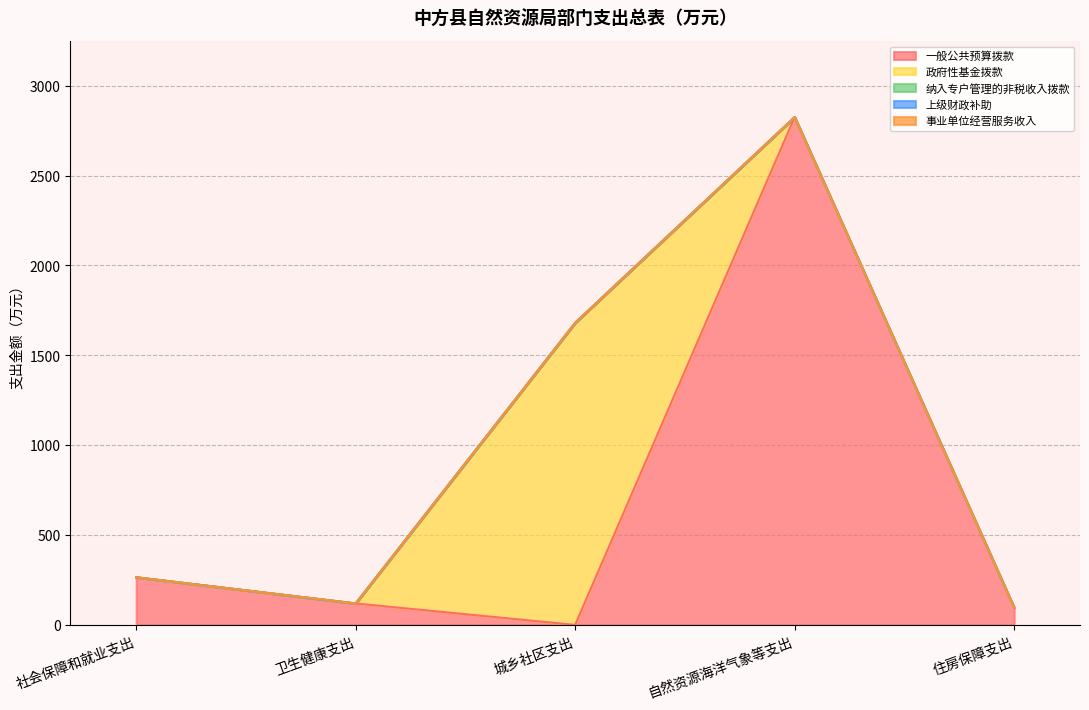

At which category does the chart reach its minimum across all series?

城乡社区支出